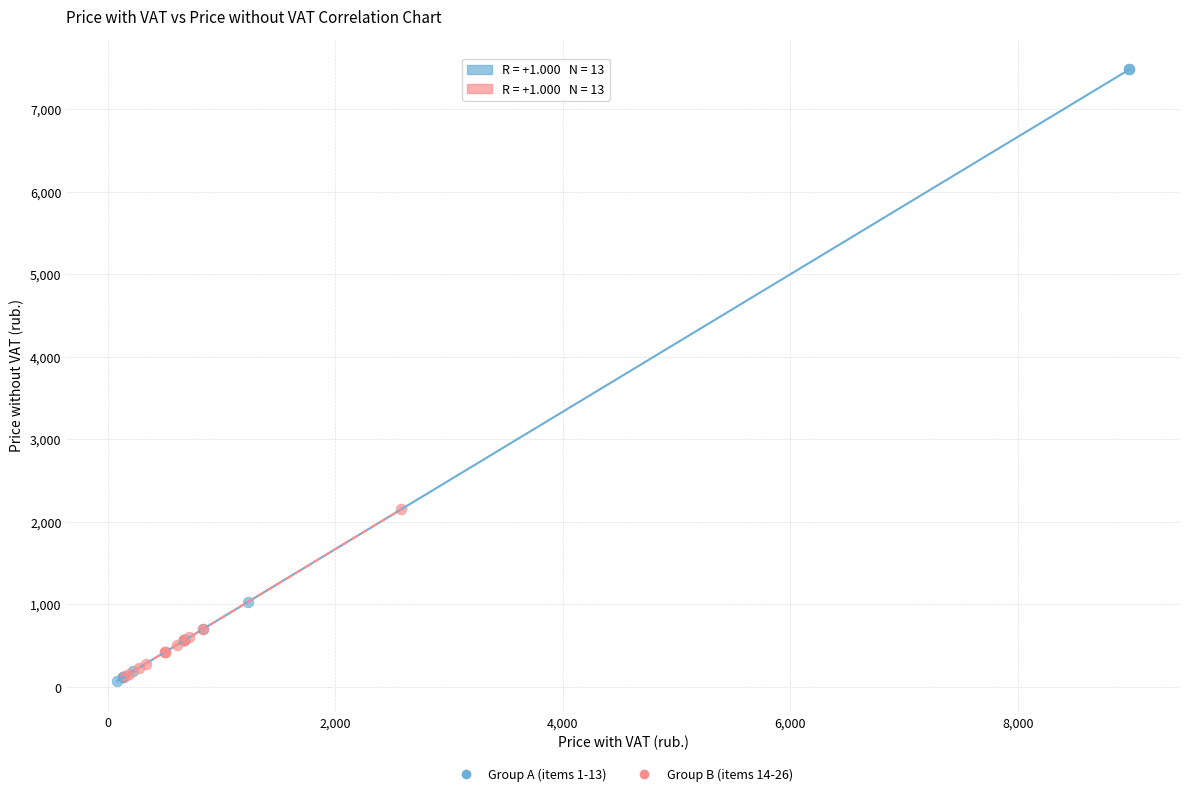

Which series has the largest Y range (max minus min)?

Group A (items 1-13)